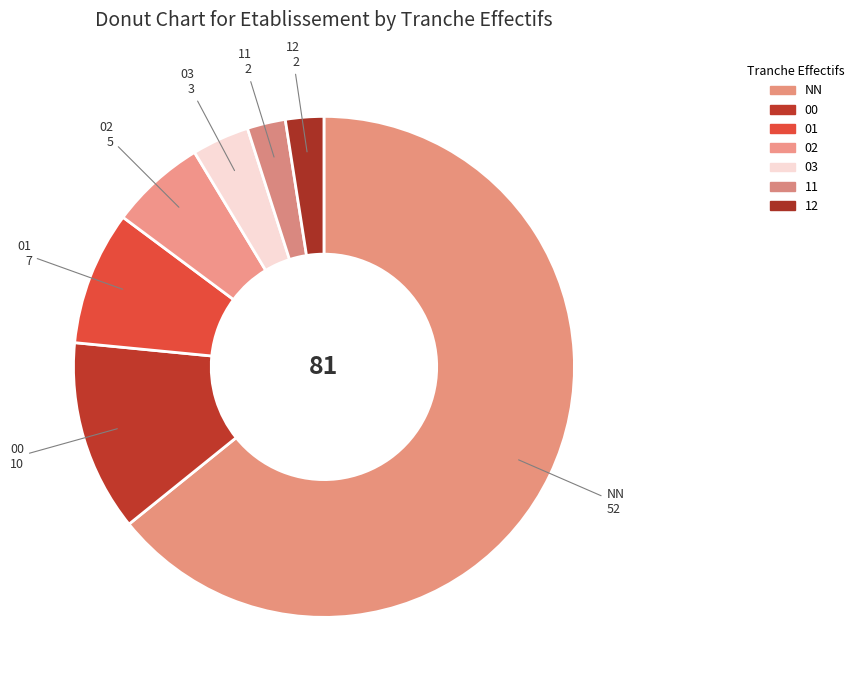

What is the majority slice?

NN